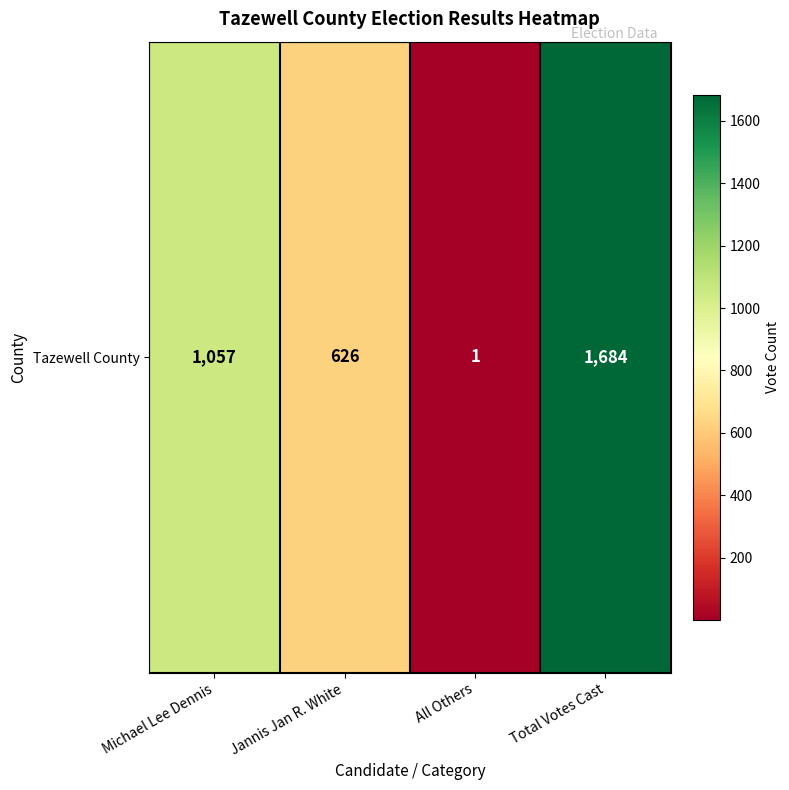

What is the sum of the values at All Others and Total Votes Cast?

1685